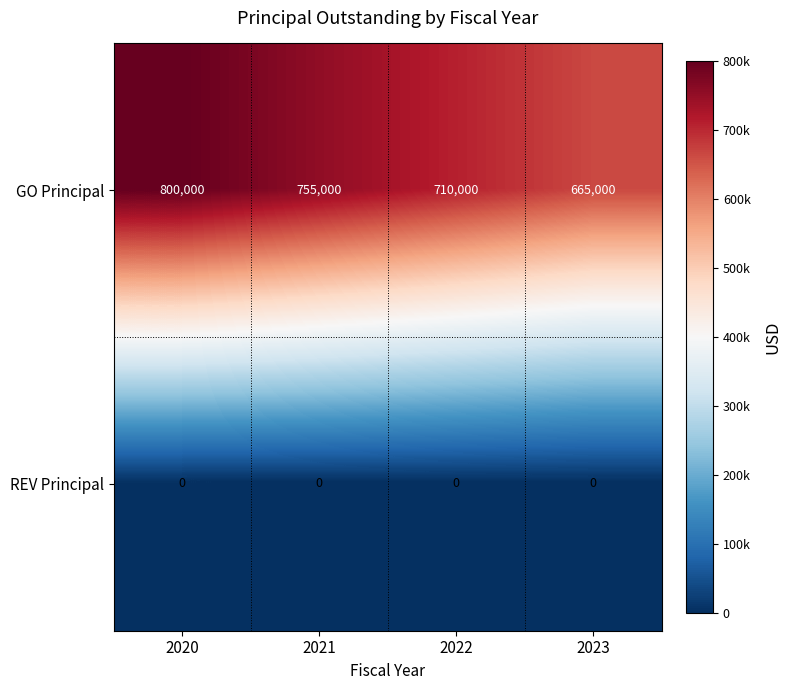

Count the number of data series in this chart.

2